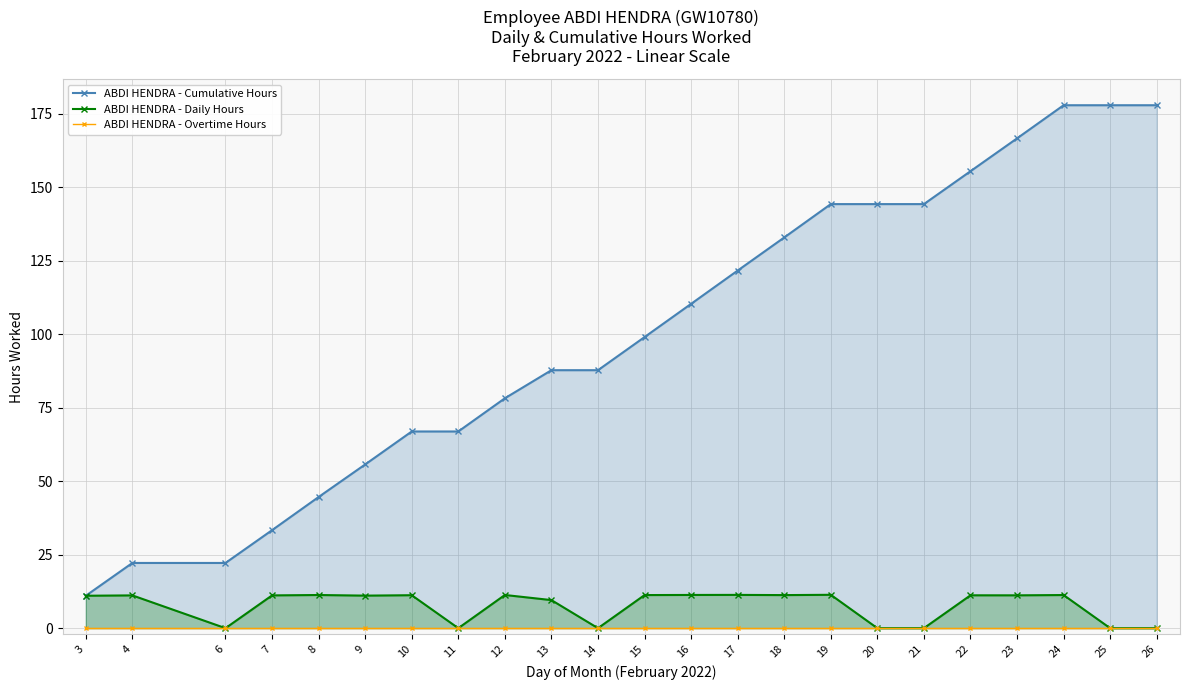

True or false: ABDI HENDRA - Daily Hours and ABDI HENDRA - Cumulative Hours cross at least once.

False